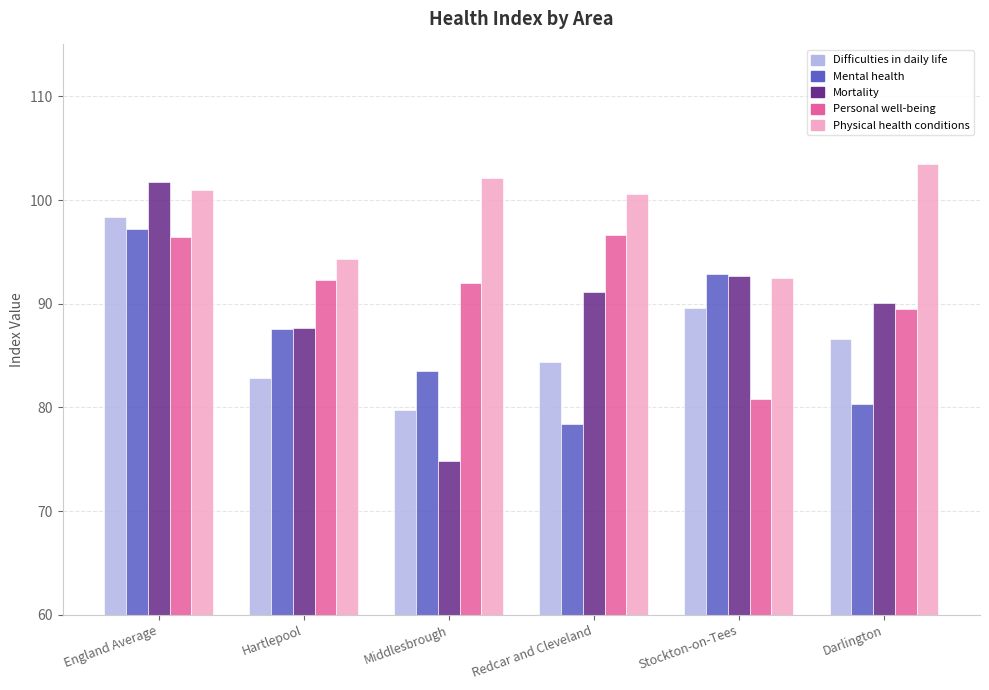

At which label is Mental health closest to 87?

Hartlepool